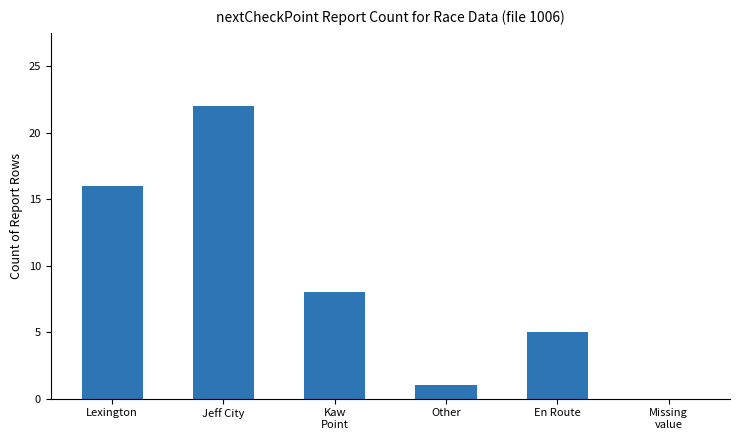

What is the sum of all values?

52